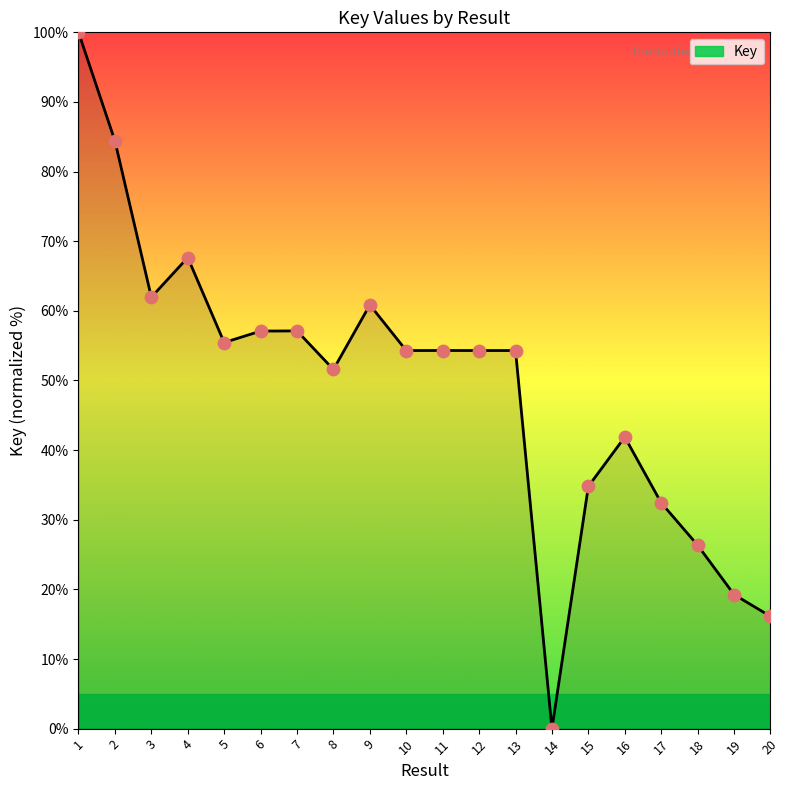

What is the change in value from 6 to 8?

-5.5